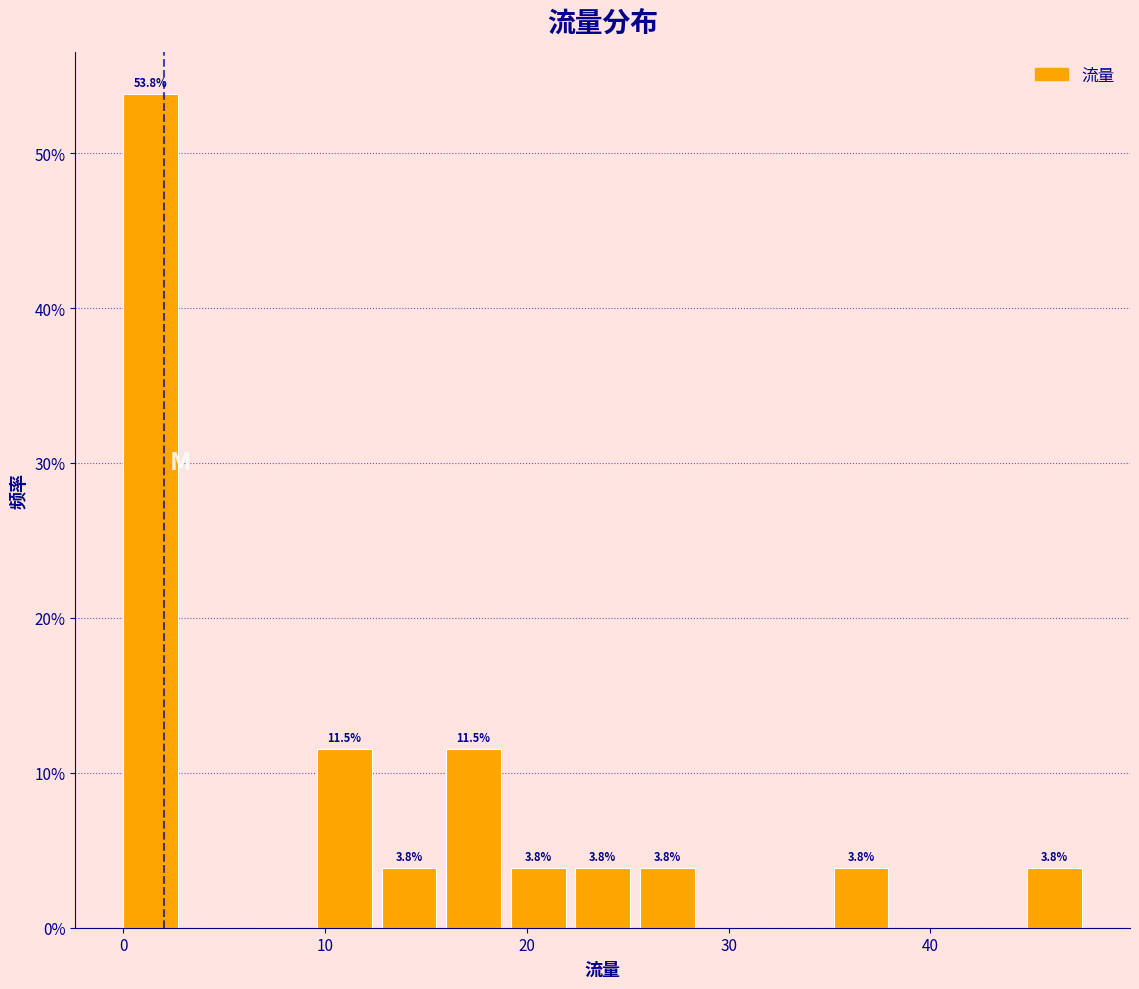

Around what value on the x-axis is the tallest bar? Give the approximate position of its centre, as read against the axis.

1